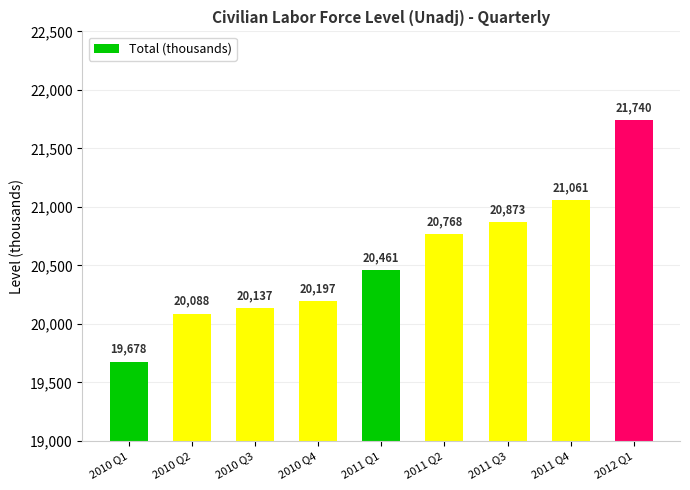

What is the value of the 8th bar from the left?

21061